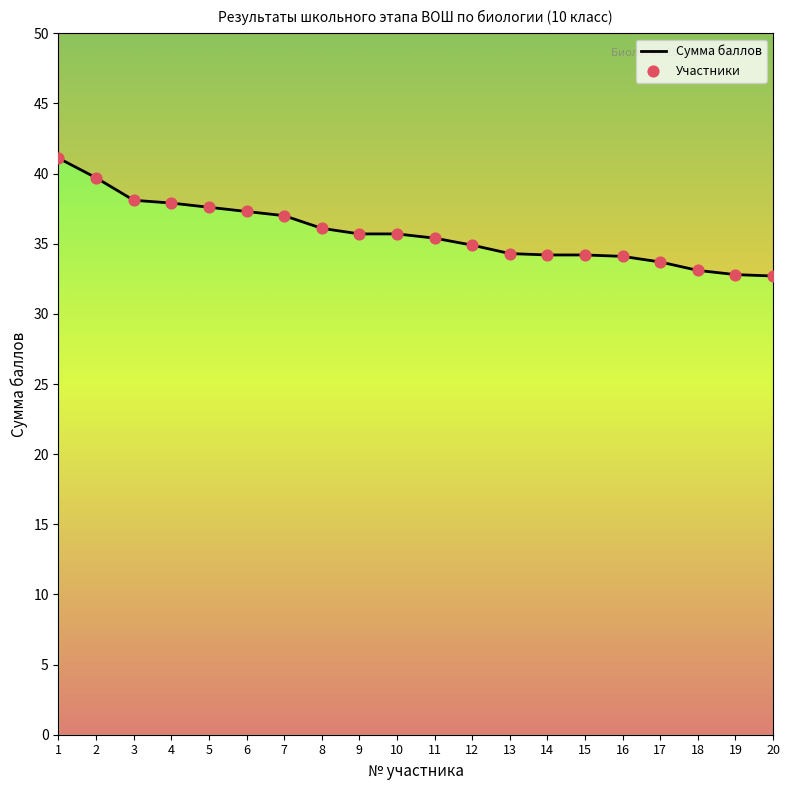

Is the value of Сумма баллов at 12 greater than the value of Участники at 13?

Yes